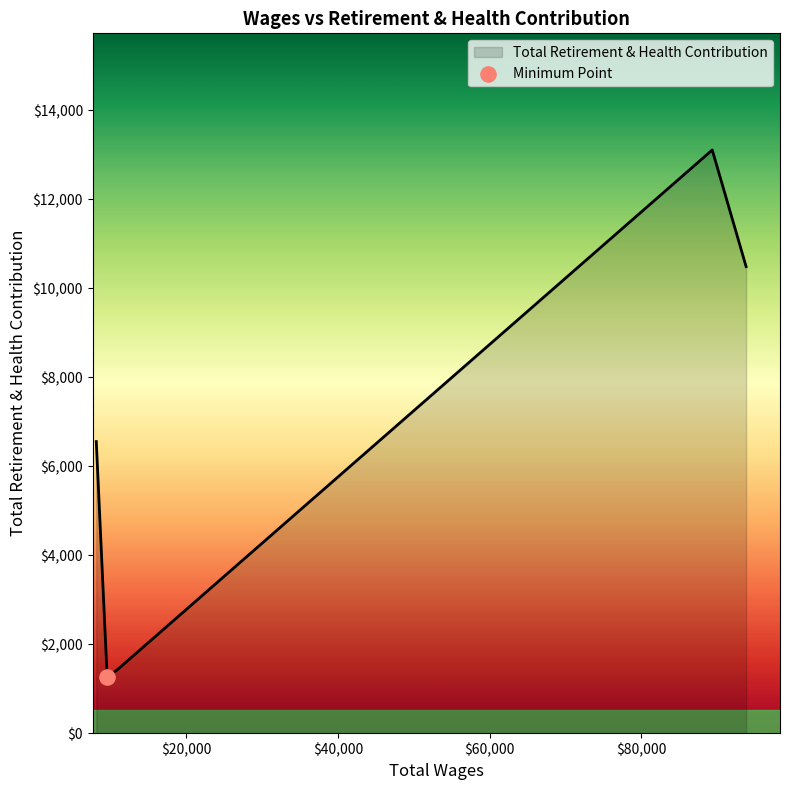

True or false: the data has more than 1 interior local peaks.

False